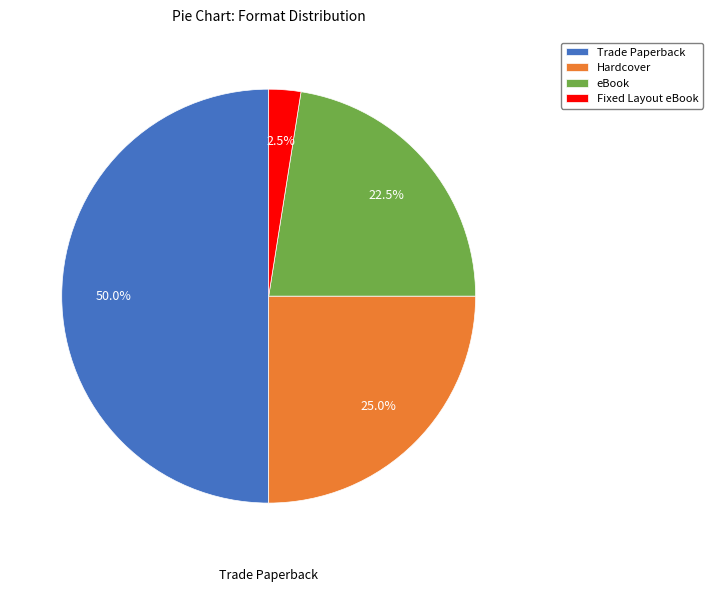

Approximately how many times larger is the value at Hardcover compared to eBook?

1.1